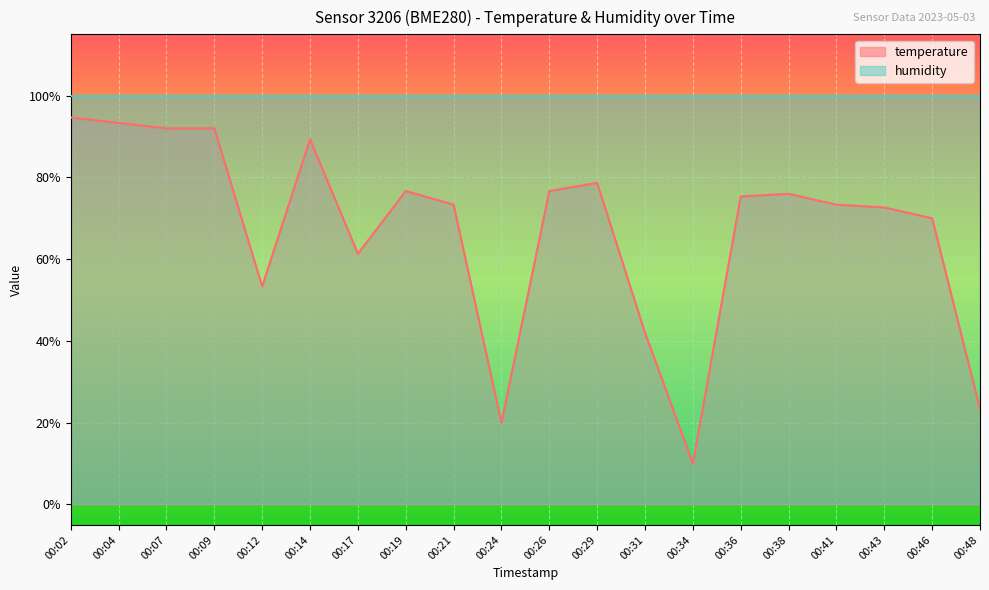

Reading left to right, what are all the values shown in this chart?

00:02=94.7	00:04=93.3	00:07=92.0	00:09=92.0	00:12=53.3	00:14=89.3	00:17=61.3	00:19=76.7	00:21=73.3	00:24=20.0	00:26=76.7	00:29=78.7	00:31=42.0	00:34=10.0	00:36=75.3	00:38=76.0	00:41=73.3	00:43=72.7	00:46=70.0	00:48=23.3